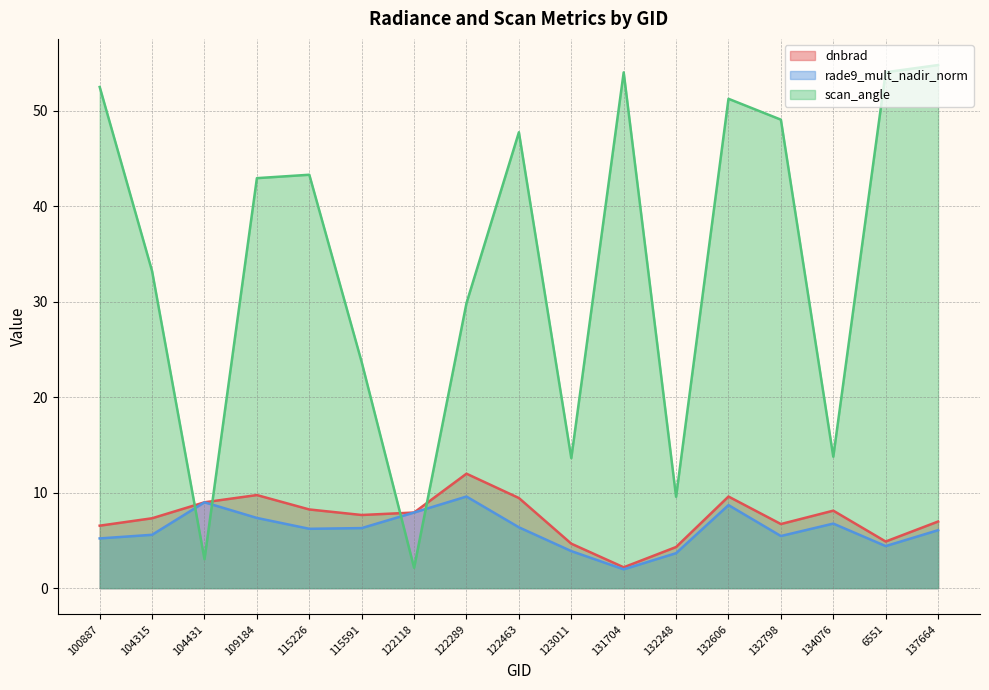

Where is the first local minimum for scan_angle?

104431